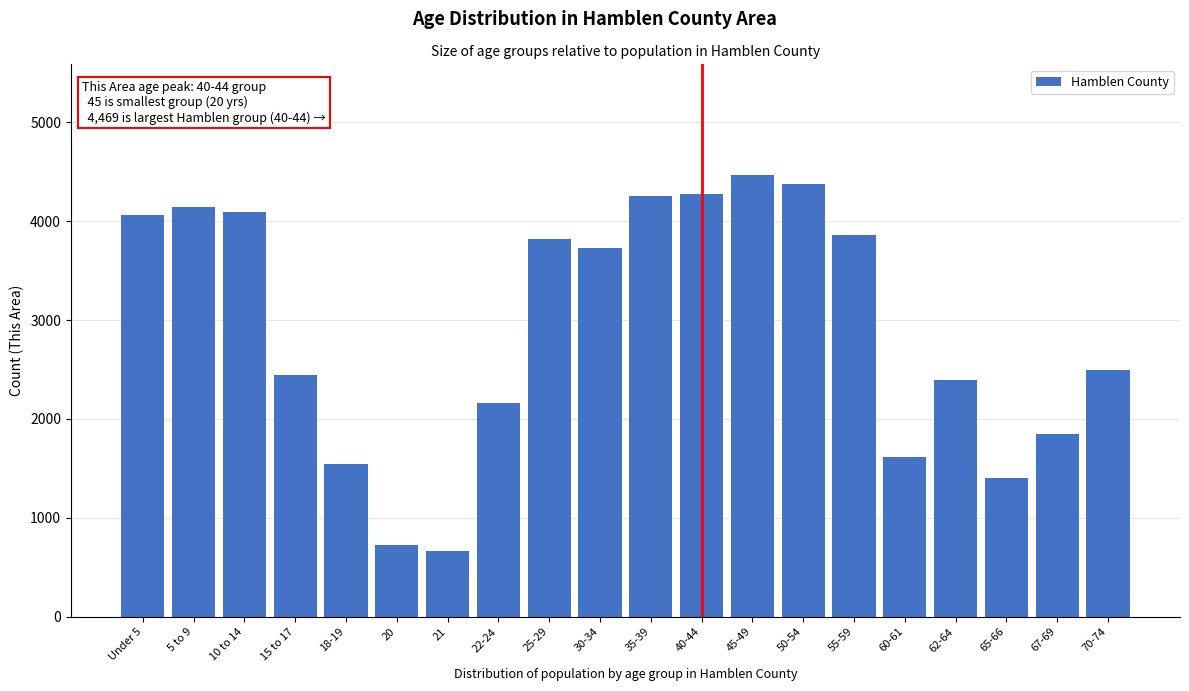

Reading left to right, transcribe all the data shown in this chart.

4061	4140	4098	2441	1545	726	666	2166	3820	3727	4250	4273	4469	4372	3858	1620	2394	1408	1851	2500